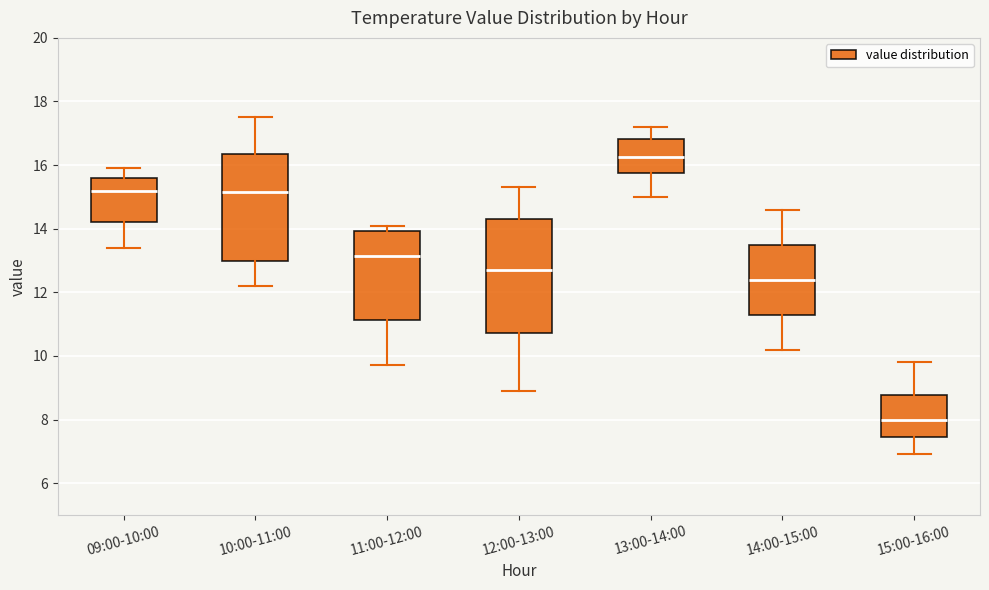

Where does the lower whisker of the box for 12:00-13:00 end on the y-axis? The values are not printed on the chart, so give them approximately, as read against the axis.

9.0